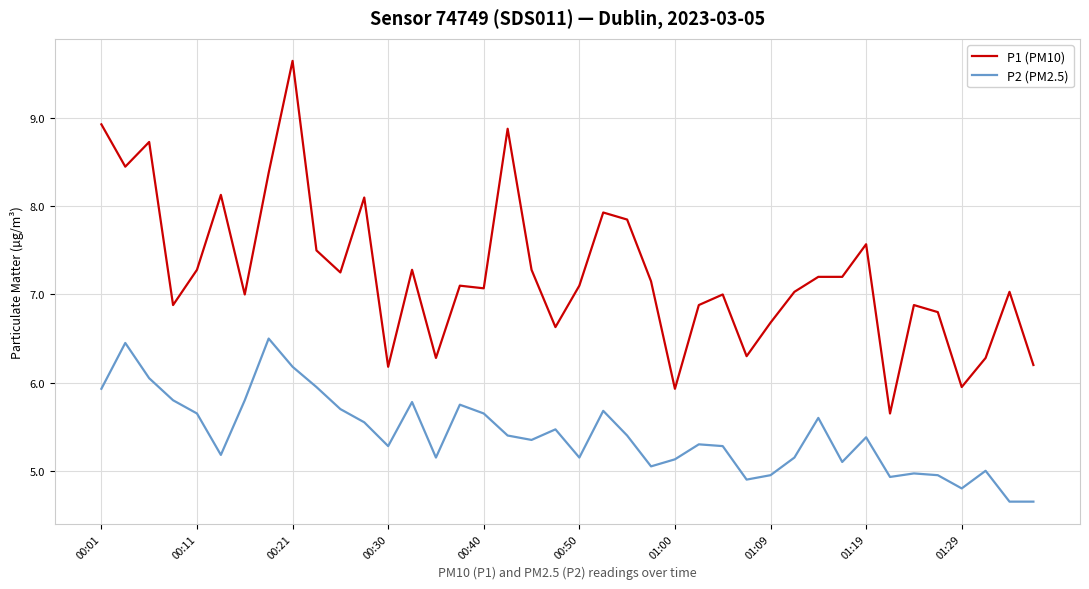

What is the minimum value shown in the chart?

4.7